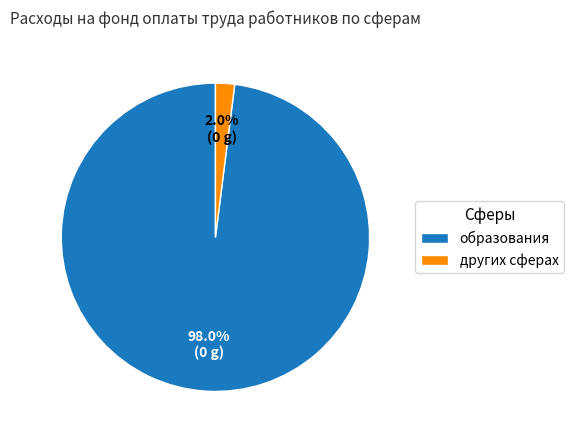

Approximately how many times larger is the value at образования compared to других сферах?

49.0